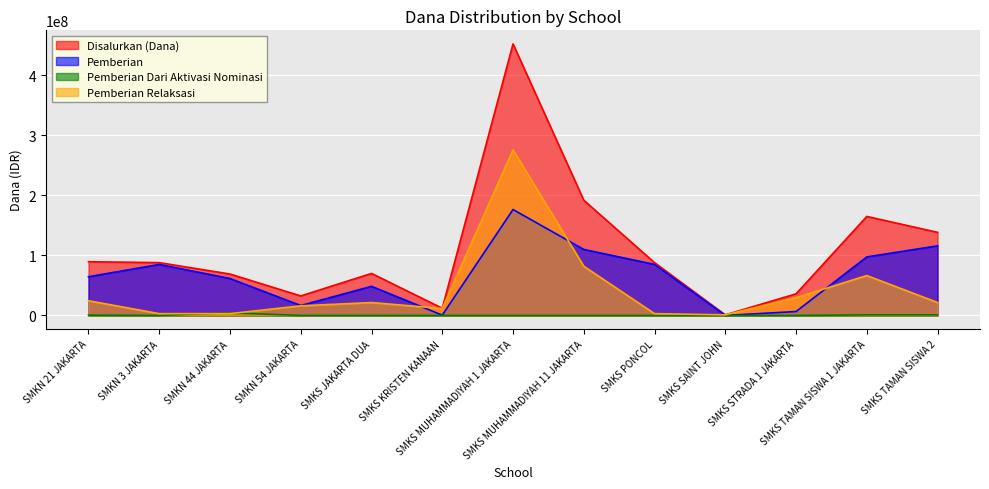

At SMKS TAMAN SISWA 1 JAKARTA, list the series in order from smallest to largest.

Pemberian Dari Aktivasi Nominasi, Pemberian Relaksasi, Pemberian, Disalurkan (Dana)